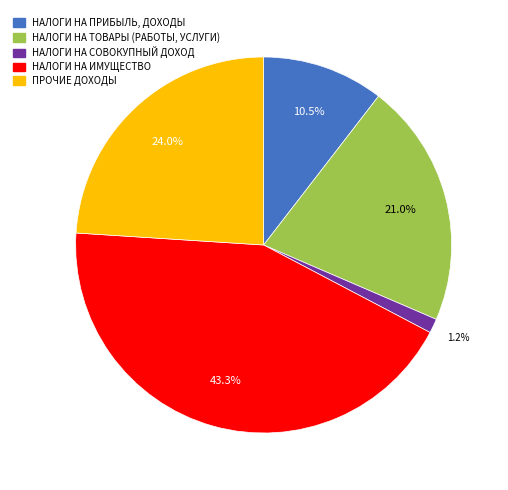

To the nearest percent, what percentage of the pie is НАЛОГИ НА ТОВАРЫ (РАБОТЫ, УСЛУГИ)?

21%